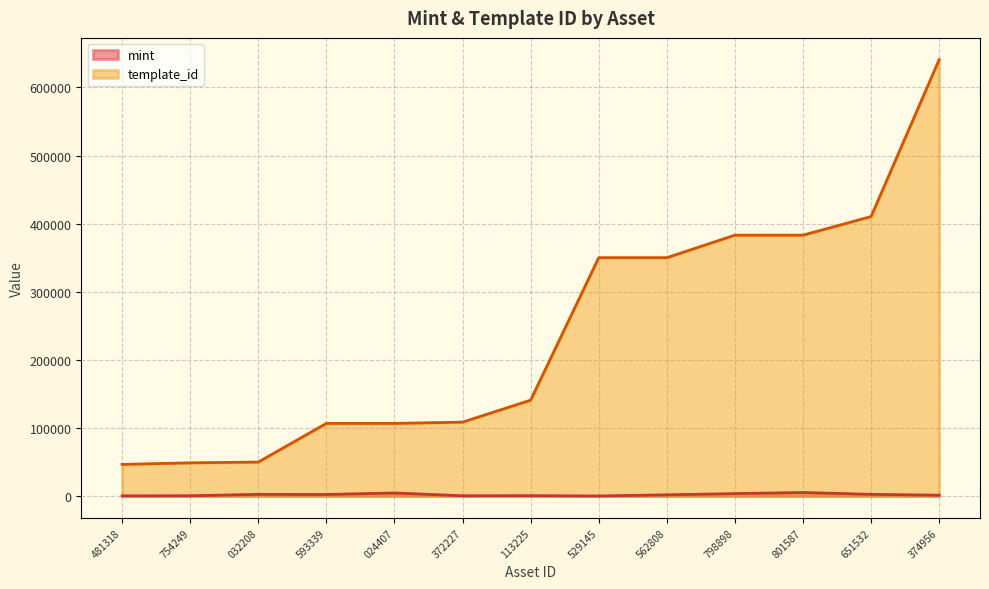

What is the difference between the mint values at 372227 and 529145?

292